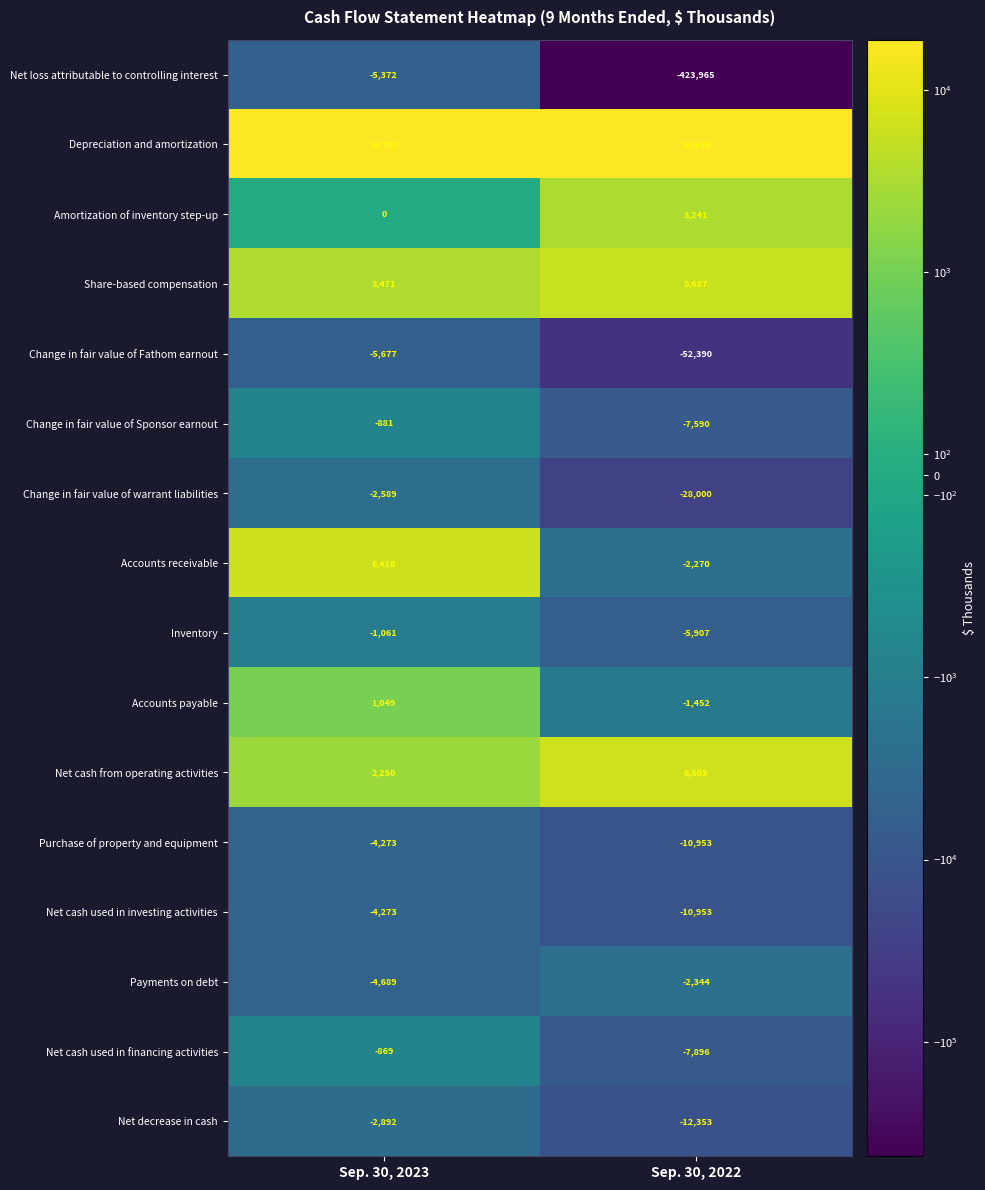

What is the approximate value of Net cash used in financing activities at Sep. 30, 2023, to the nearest 50?

-850